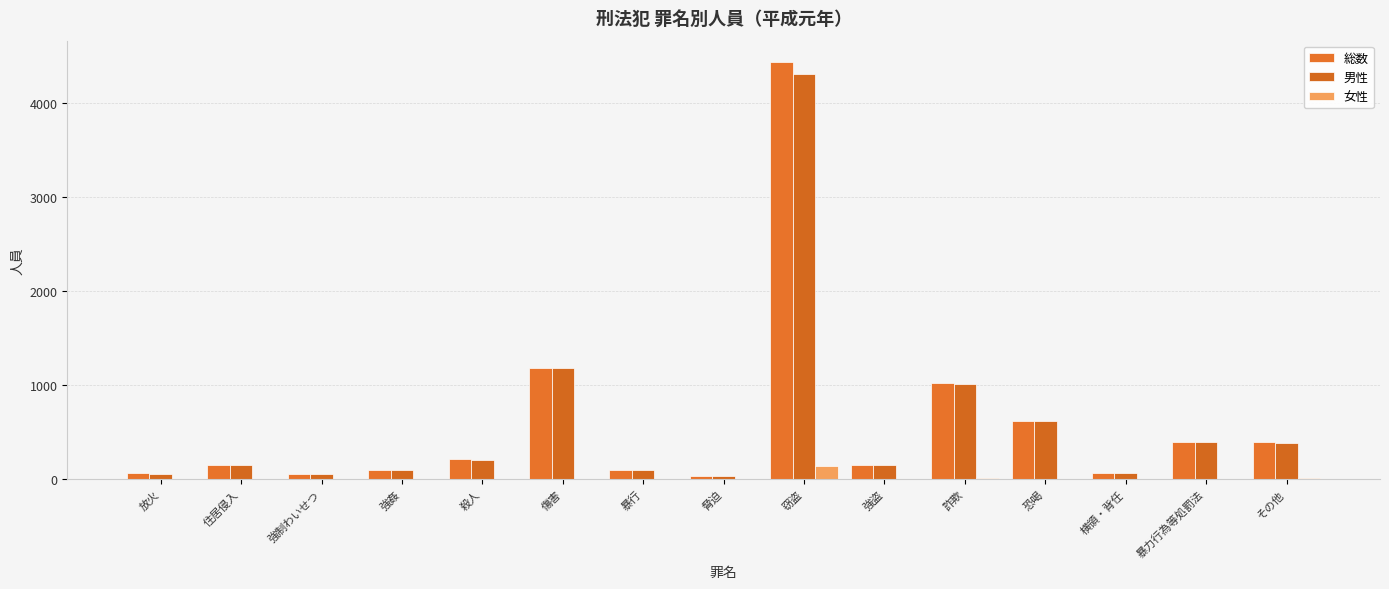

What is the difference between the 男性 values at 恐喝 and 放火?

557